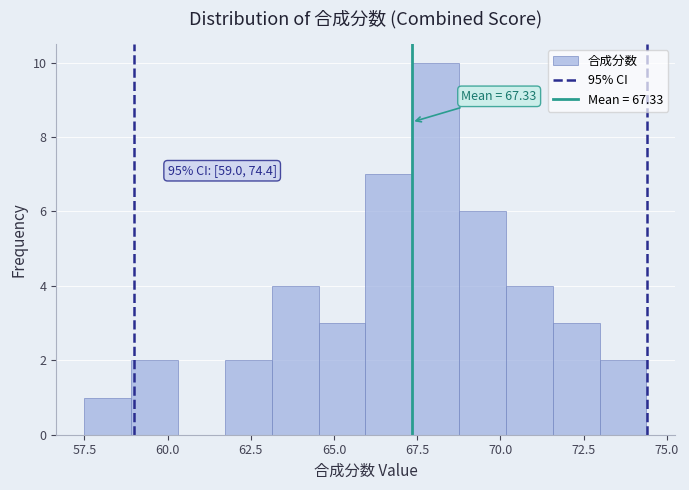

Around what value on the x-axis is the tallest bar? Give the approximate position of its centre, as read against the axis.

68.0